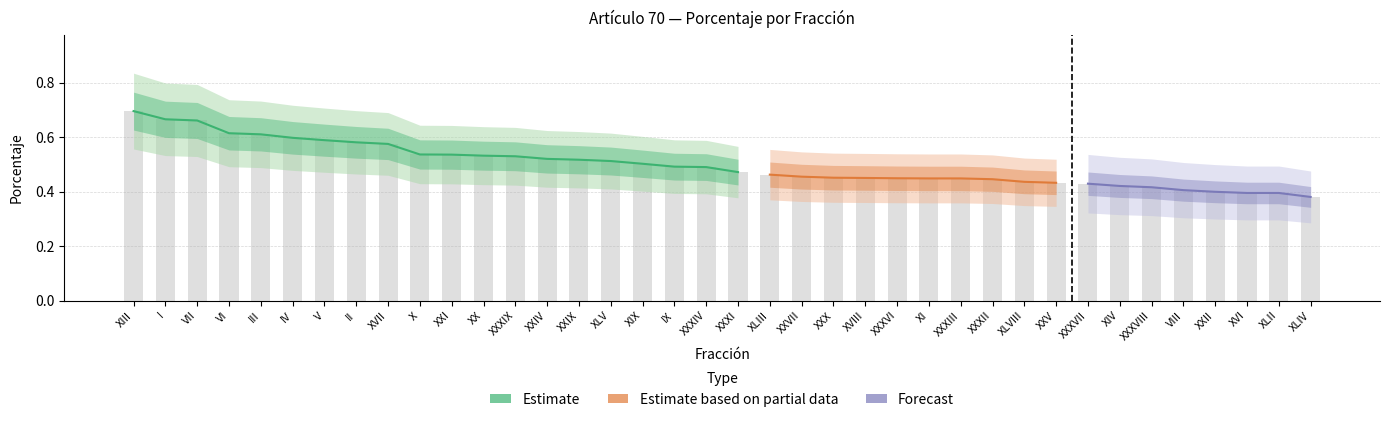

What is the difference between the maximum and minimum values?

0.3